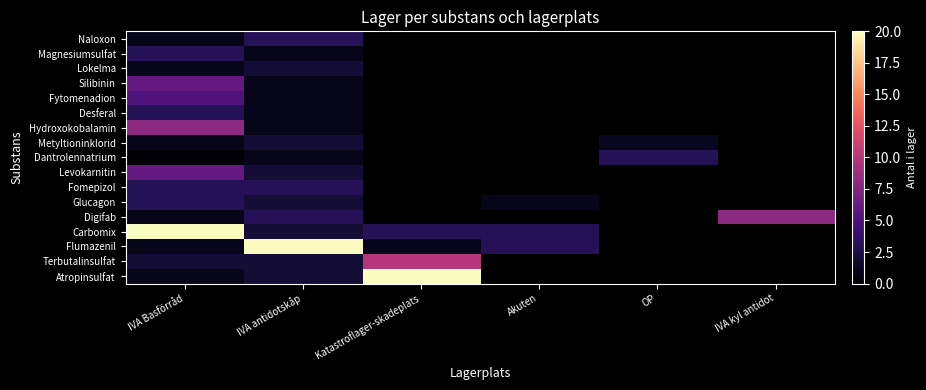

How many values in Lokelma are above zero?

2